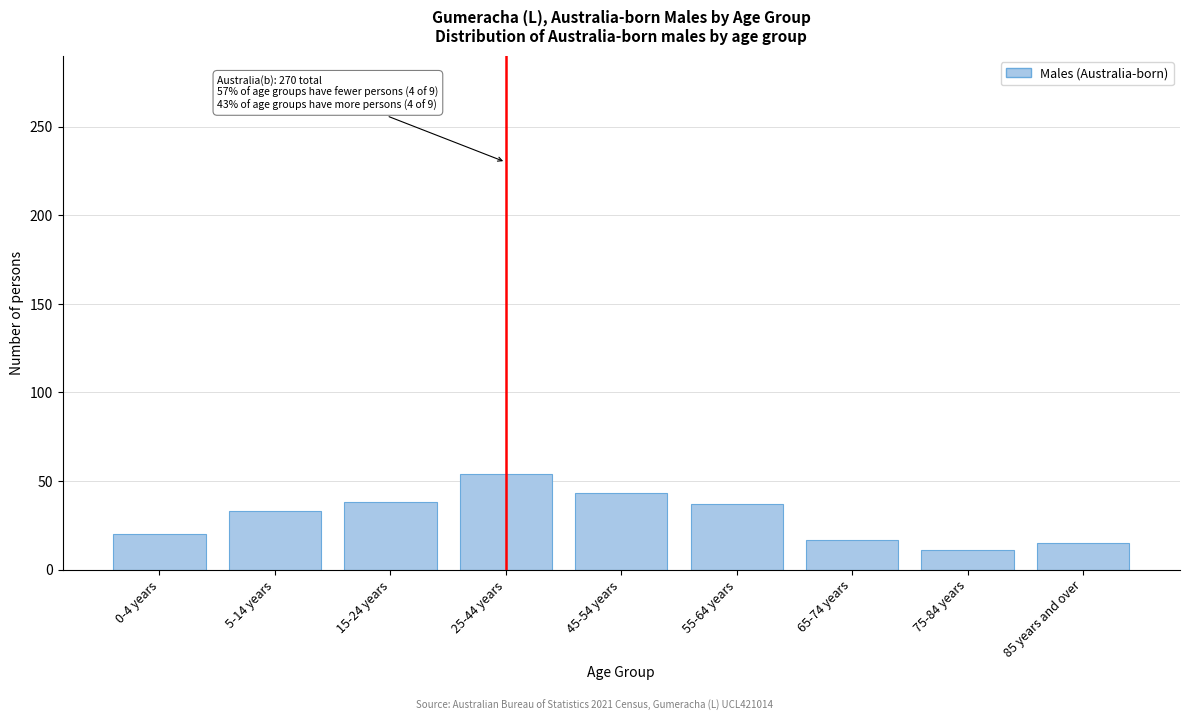

The chart shows a value of 54 at 25-44 years. True or false?

True